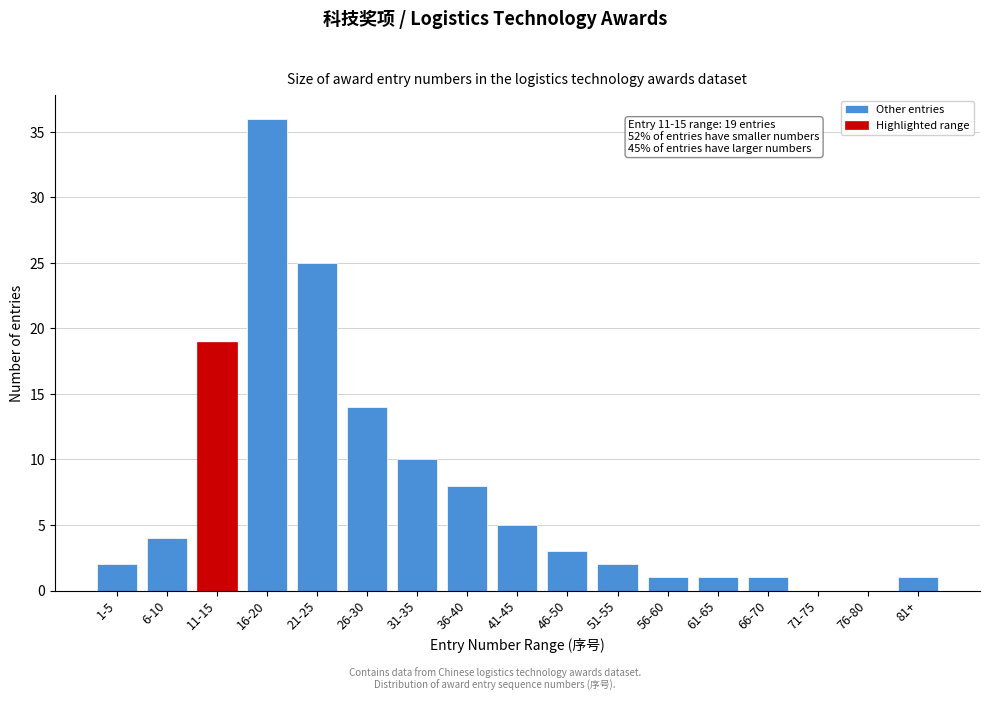

Reading left to right, list all the values displayed in this chart.

1-5=2	6-10=4	11-15=19	16-20=36	21-25=25	26-30=14	31-35=10	36-40=8	41-45=5	46-50=3	51-55=2	56-60=1	61-65=1	66-70=1	71-75=0	76-80=0	81+=1